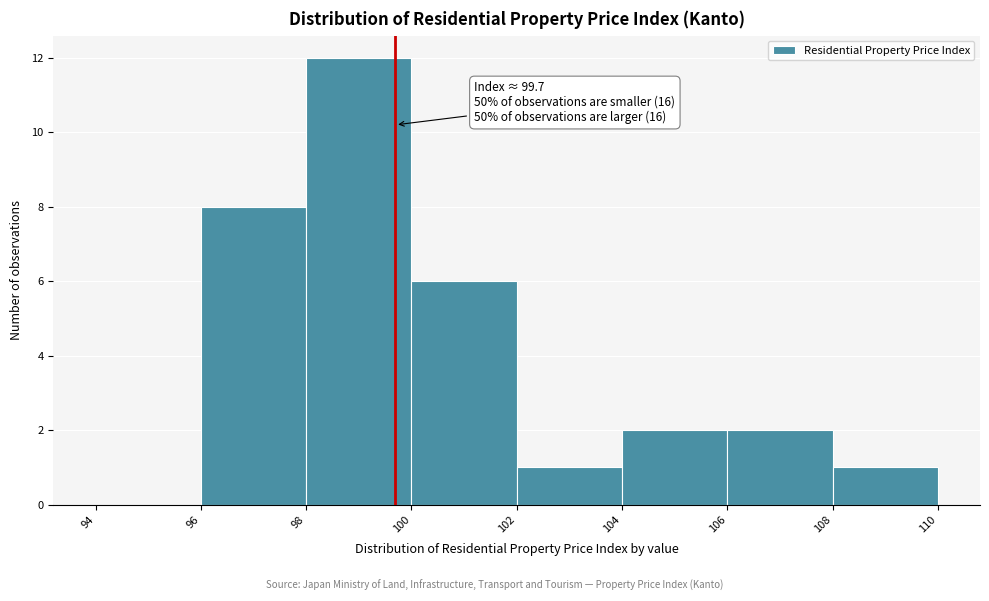

Which range on the x-axis has the tallest bar?

98 to 100